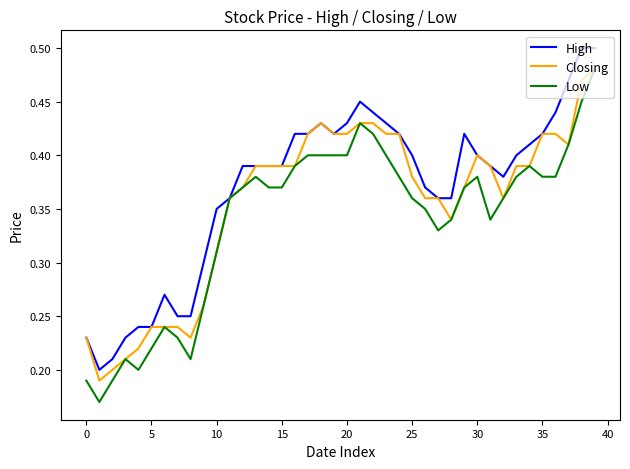

What is the label of the 16th point from the right?

24